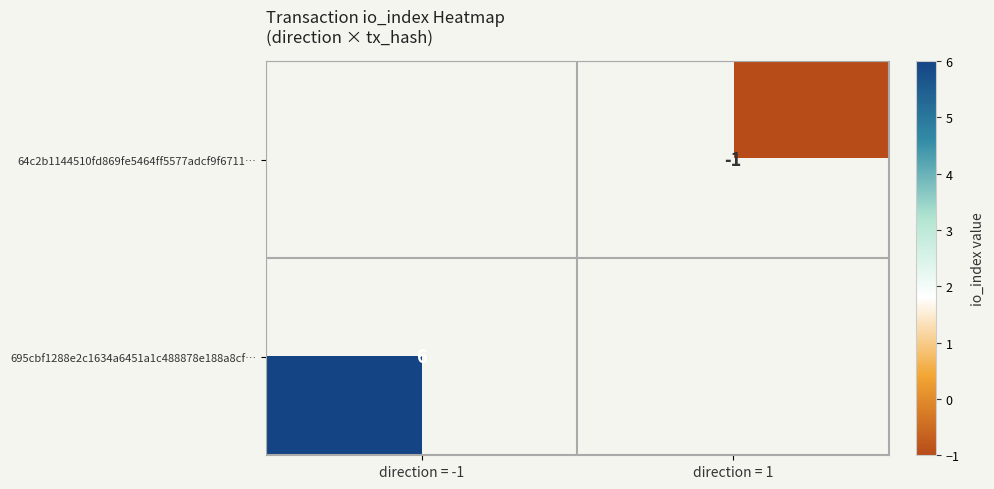

Is the value of 64c2b1144510fd869fe5464ff5577adcf9f6711… at direction = 1 greater than the value of 695cbf1288e2c1634a6451a1c488878e188a8cf… at direction = -1?

No